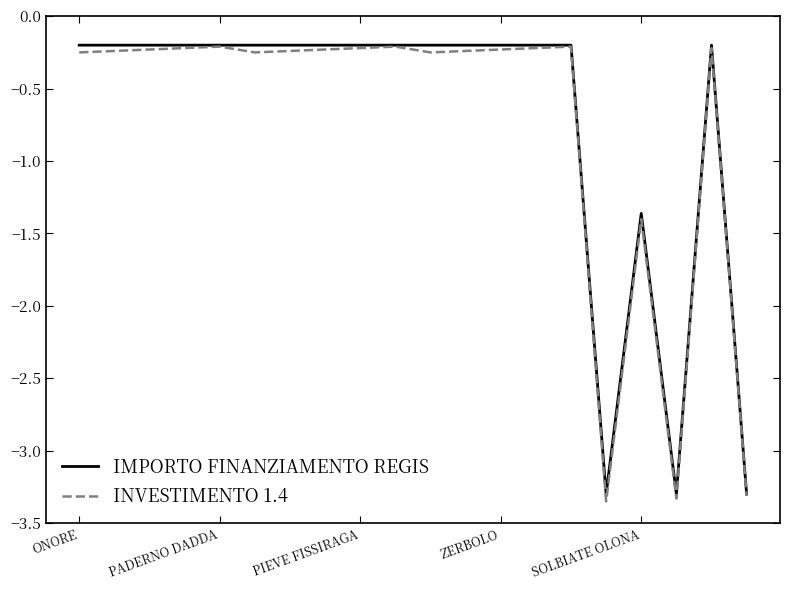

Which series has the widest spread of values?

INVESTIMENTO 1.4